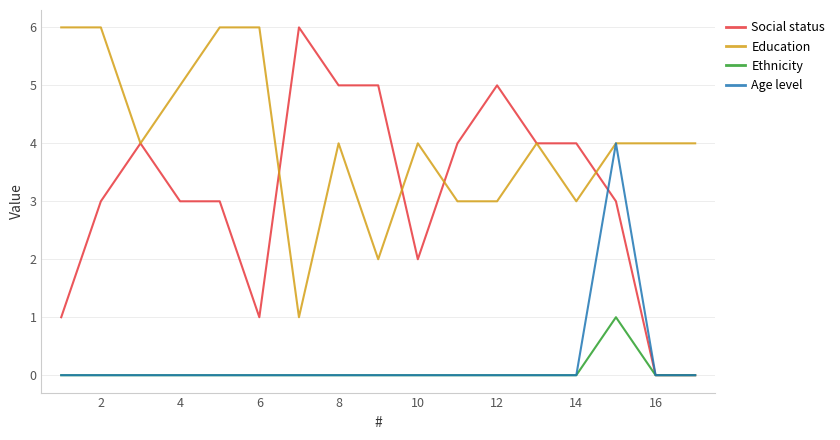

Which series has the largest total across all categories?

Education